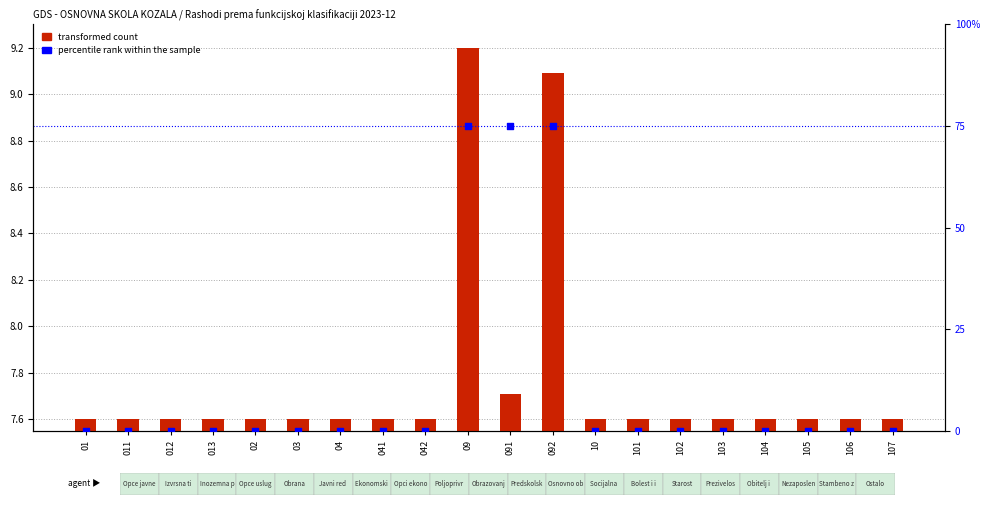

What are all the series names shown in the legend?

transformed count, percentile rank within the sample